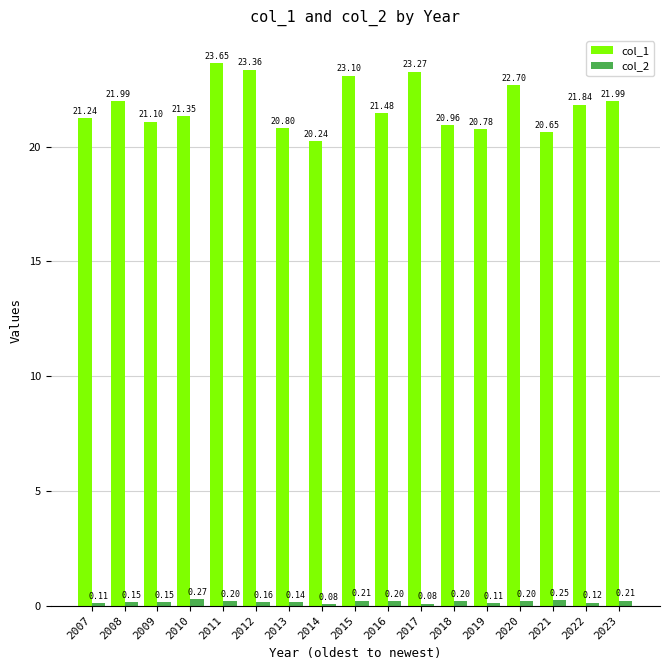

Where is col_2 nearest to the value 0?

2014